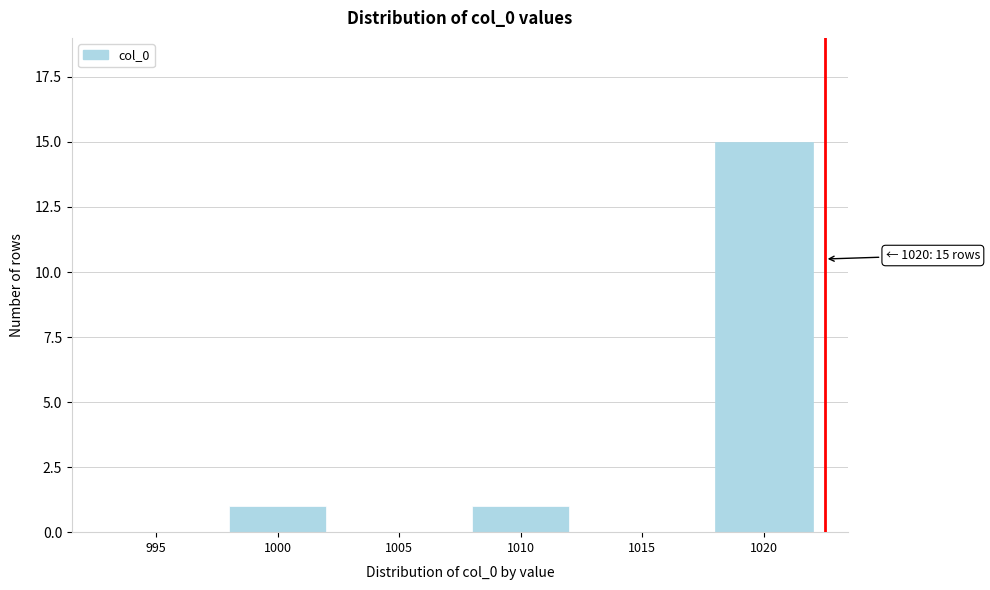

Reading left to right, what are all the values shown in this chart?

995=0	1000=1	1005=0	1010=1	1015=0	1020=15